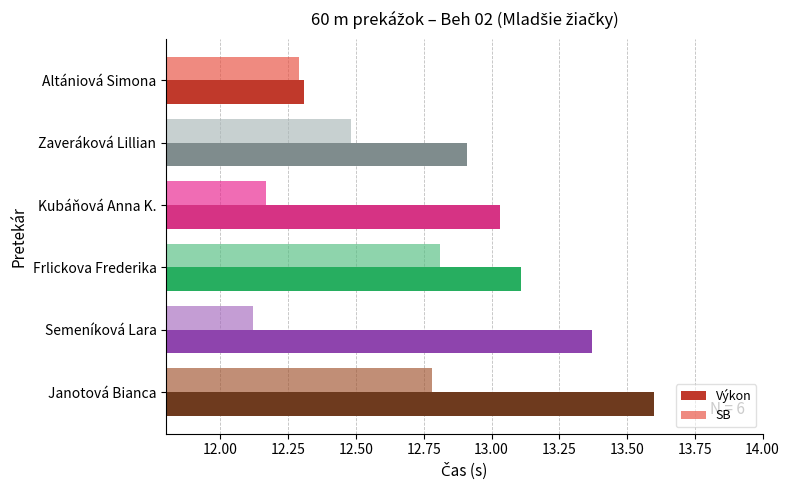

How many data points does each series have?

6